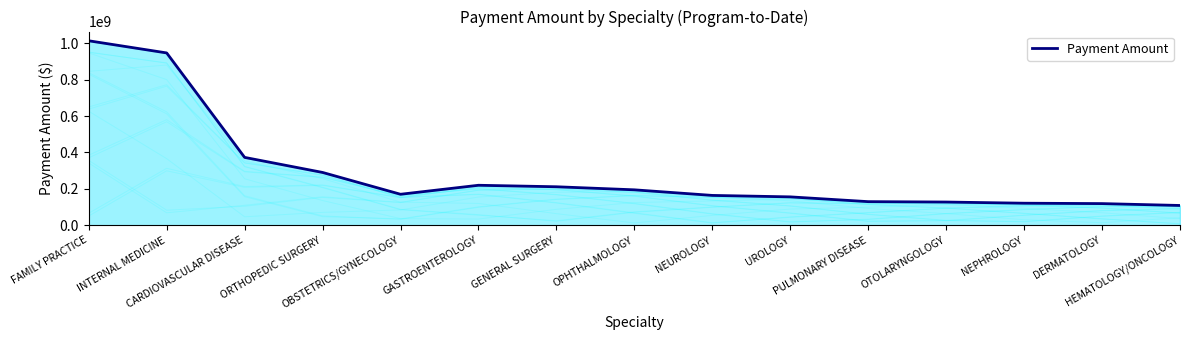

What value does the data have at OTOLARYNGOLOGY?

127547499.1